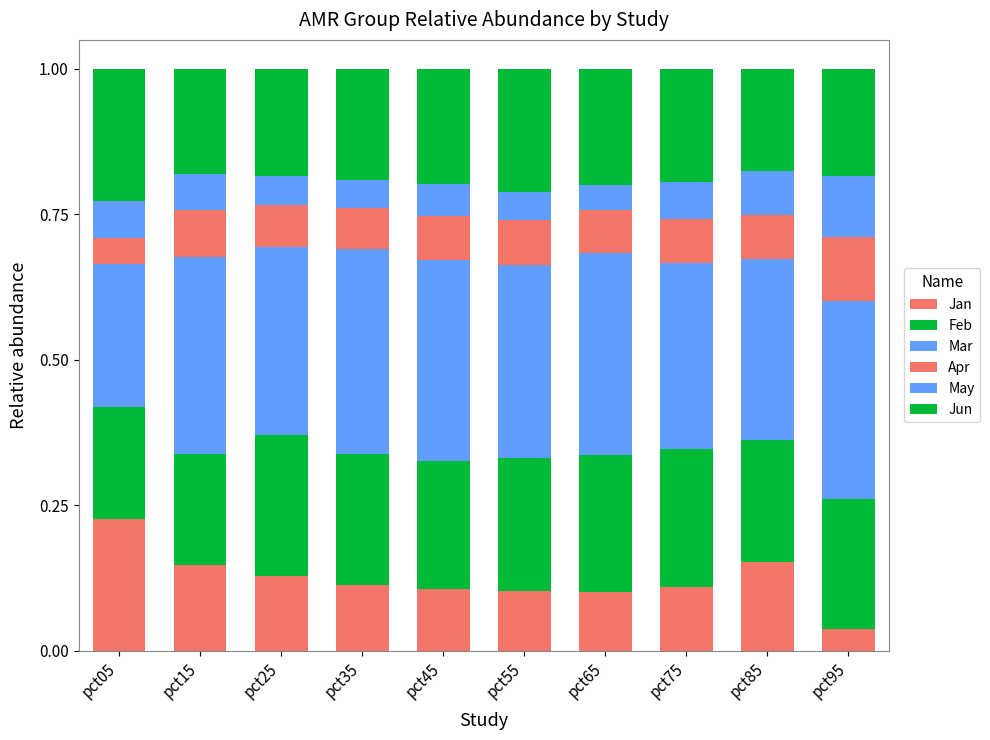

Count the Apr values in the range 0 to 1.

10